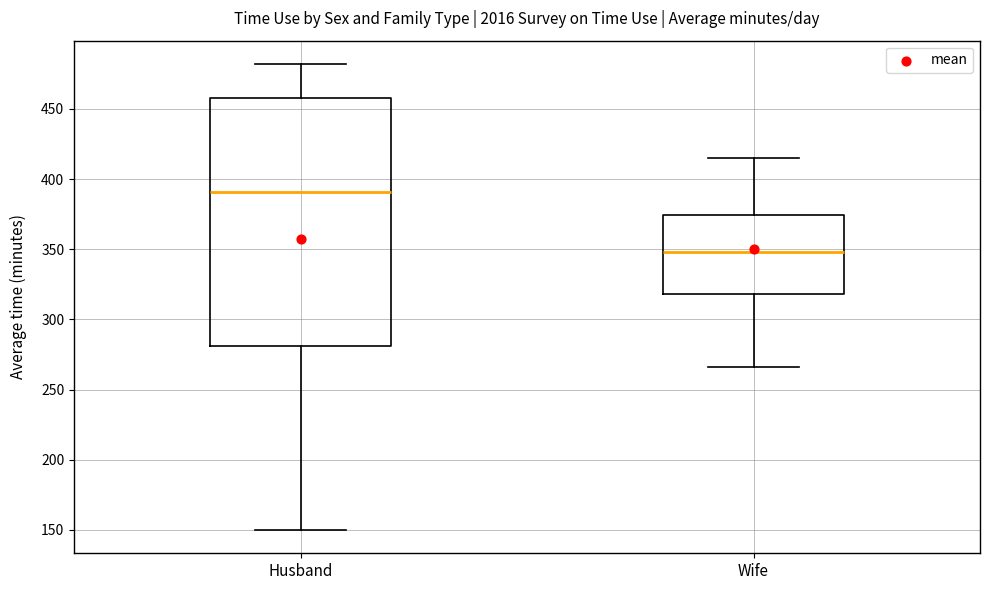

Which box is the tallest, from its lower edge to its upper edge?

Husband